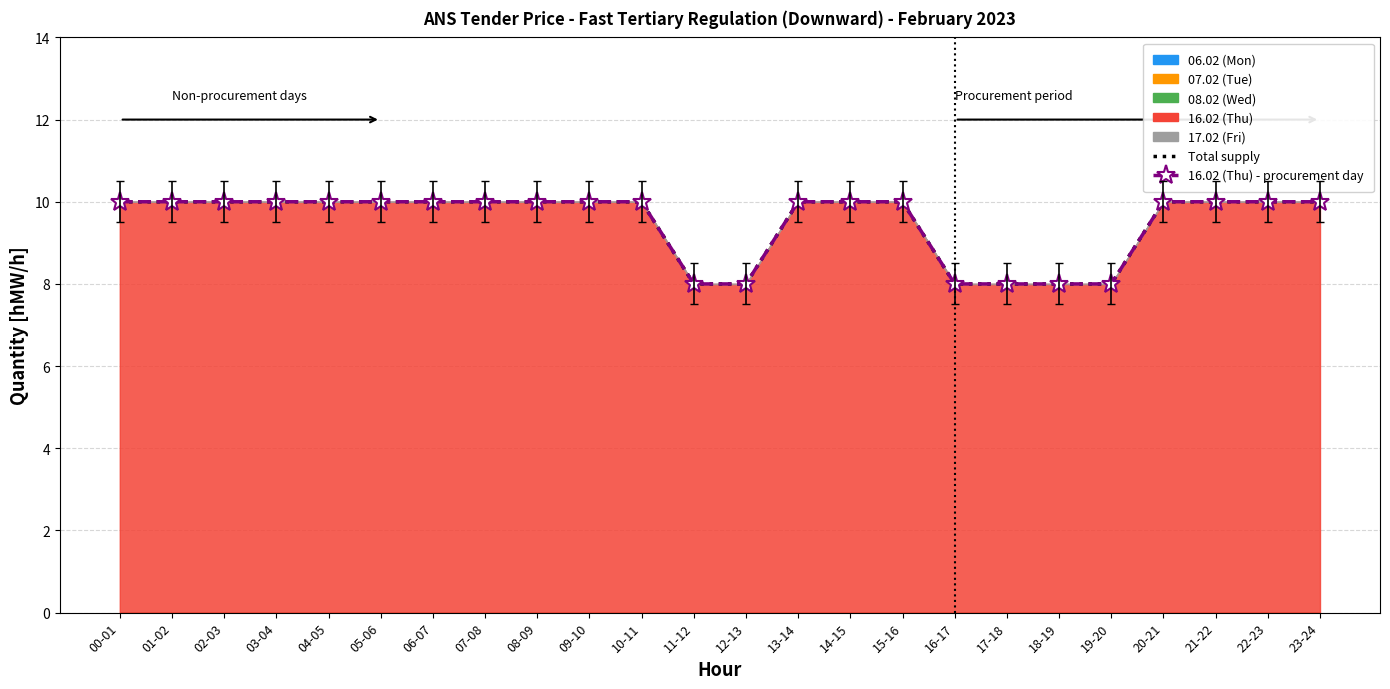

Does the chart have visible grid lines?

Yes